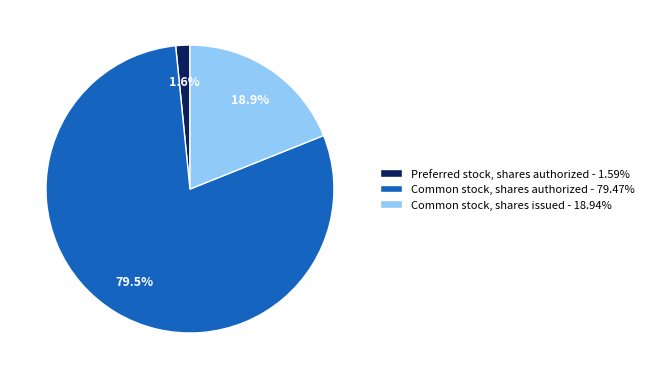

Does Common stock, shares authorized represent more than half of the total?

Yes